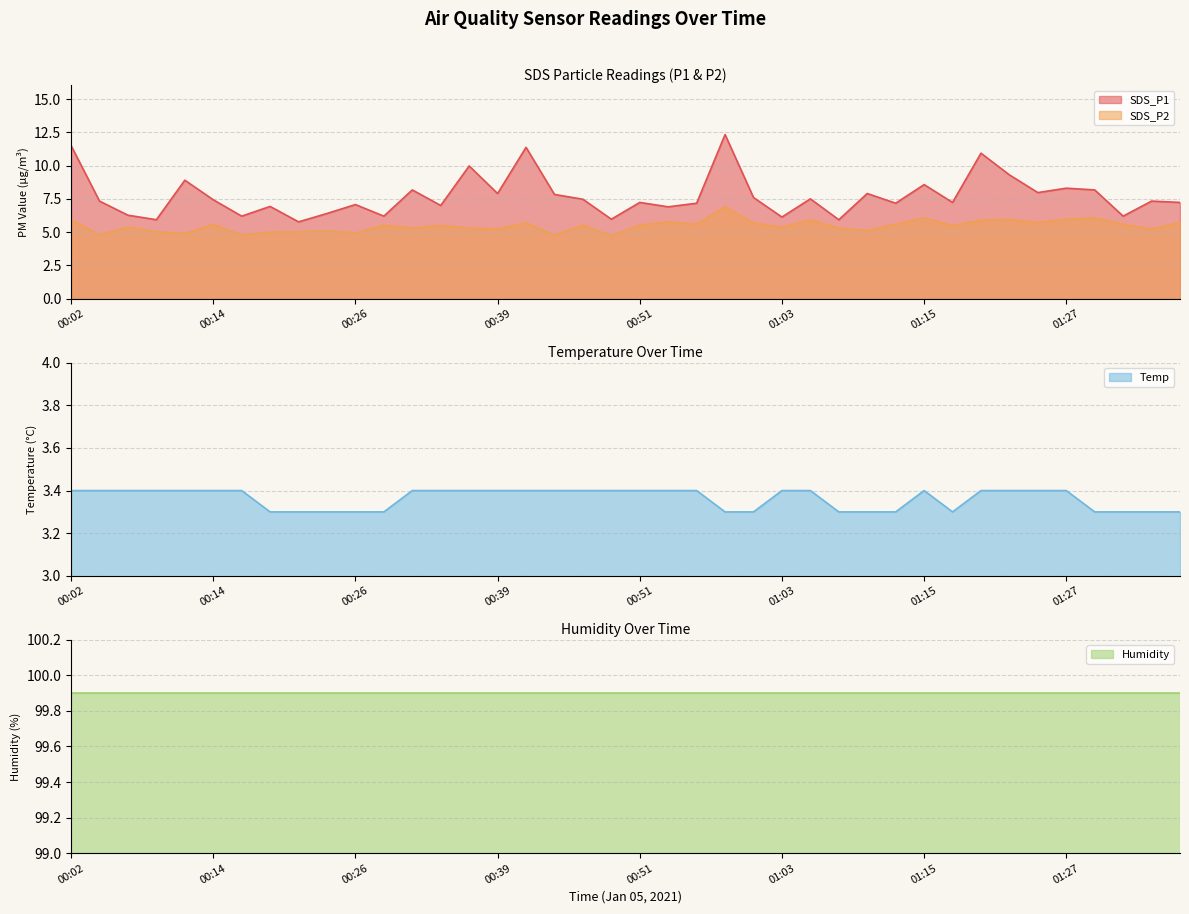

What is the label of the 13th point from the right?

01:08